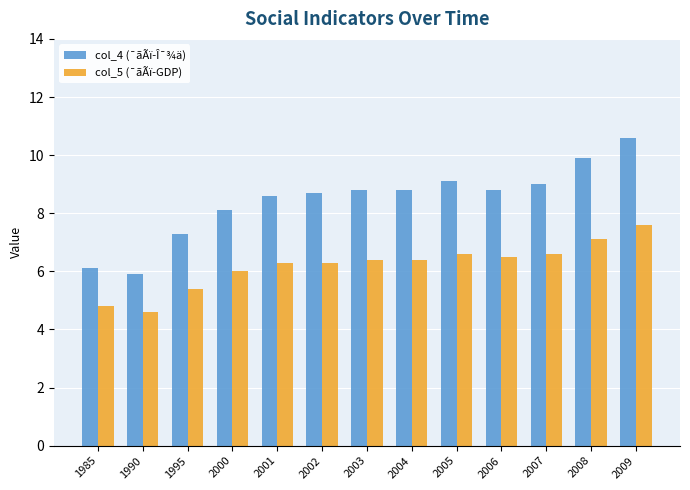

What are all the series names shown in the legend?

col_4 (¯ãÃï-Î¯¾ä), col_5 (¯ãÃï-GDP)